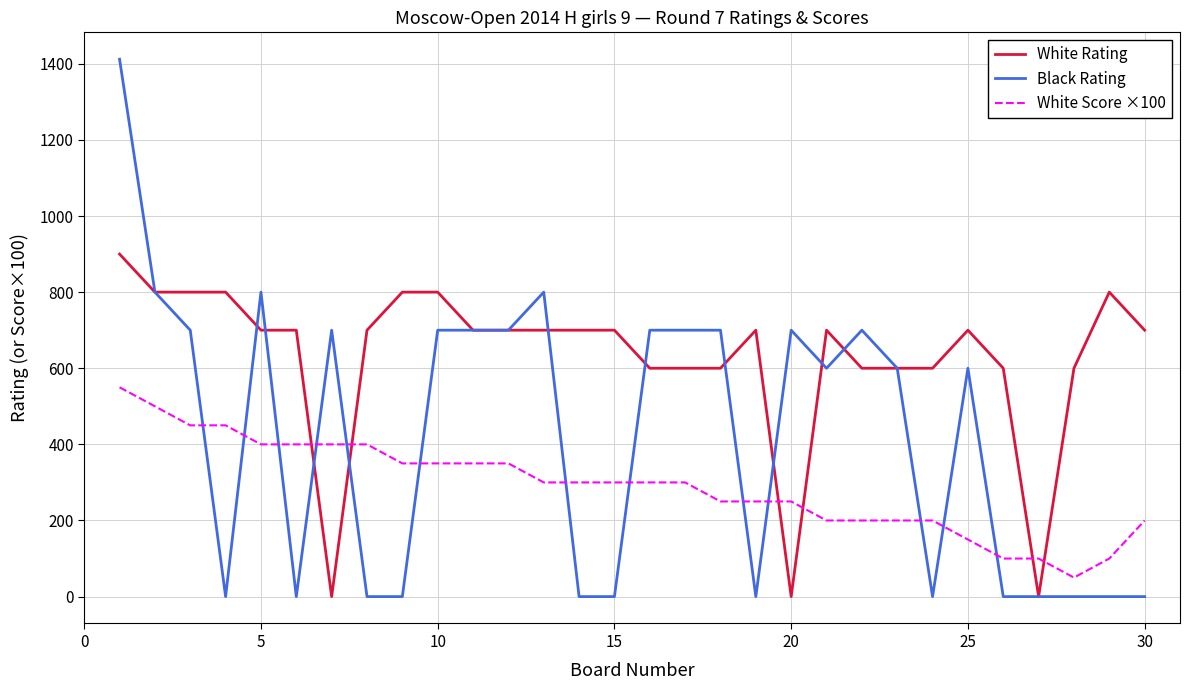

What is the maximum value shown in the chart?

1412